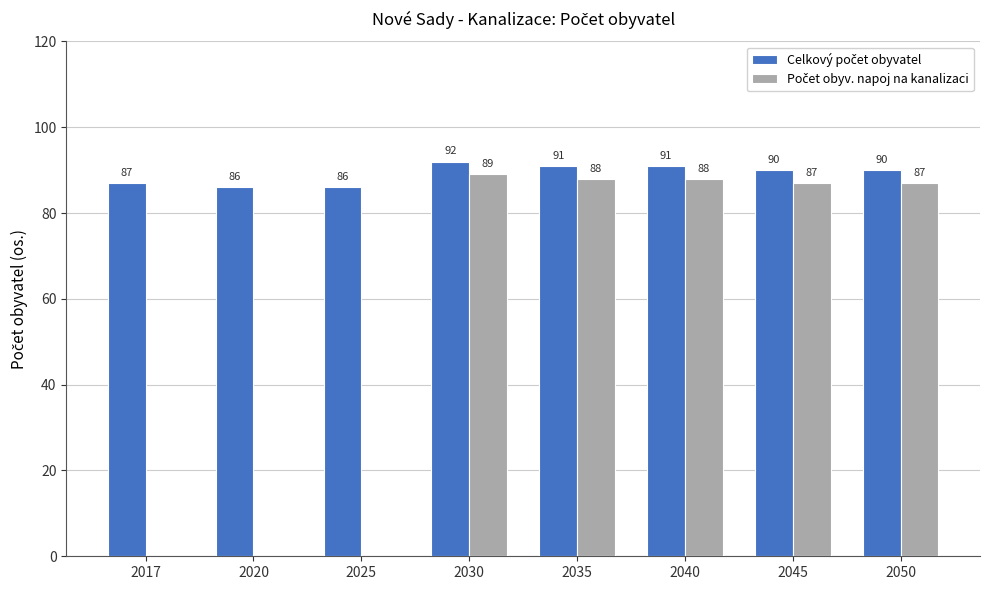

Count the number of categories in the chart.

8